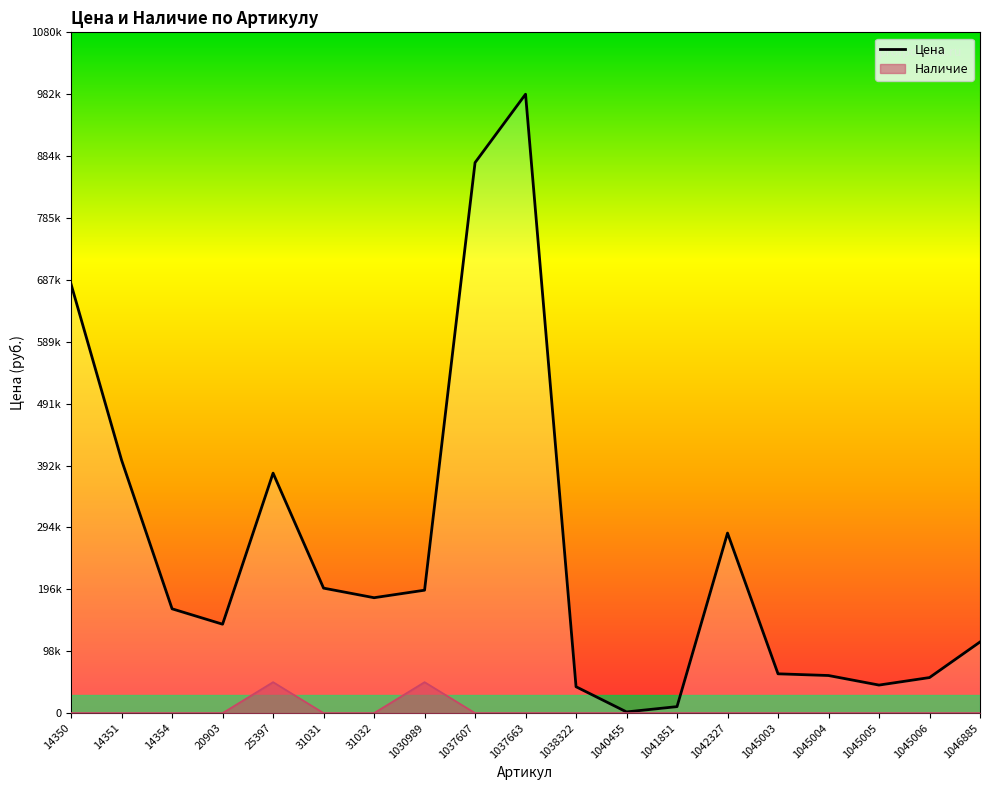

What is the change in value from 31031 to 1030989?

-3268